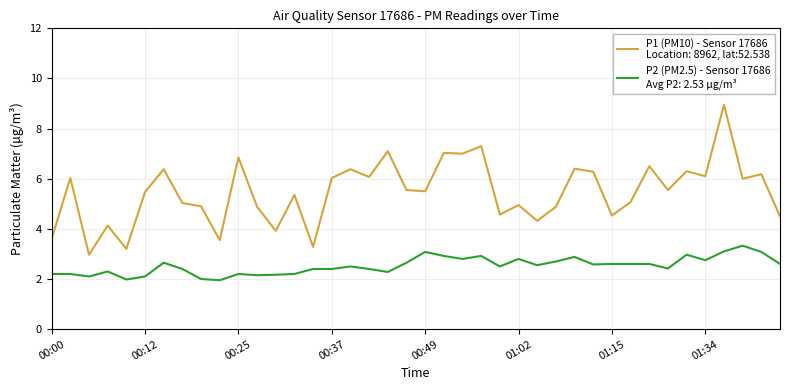

How many lines are shown in the chart?

2